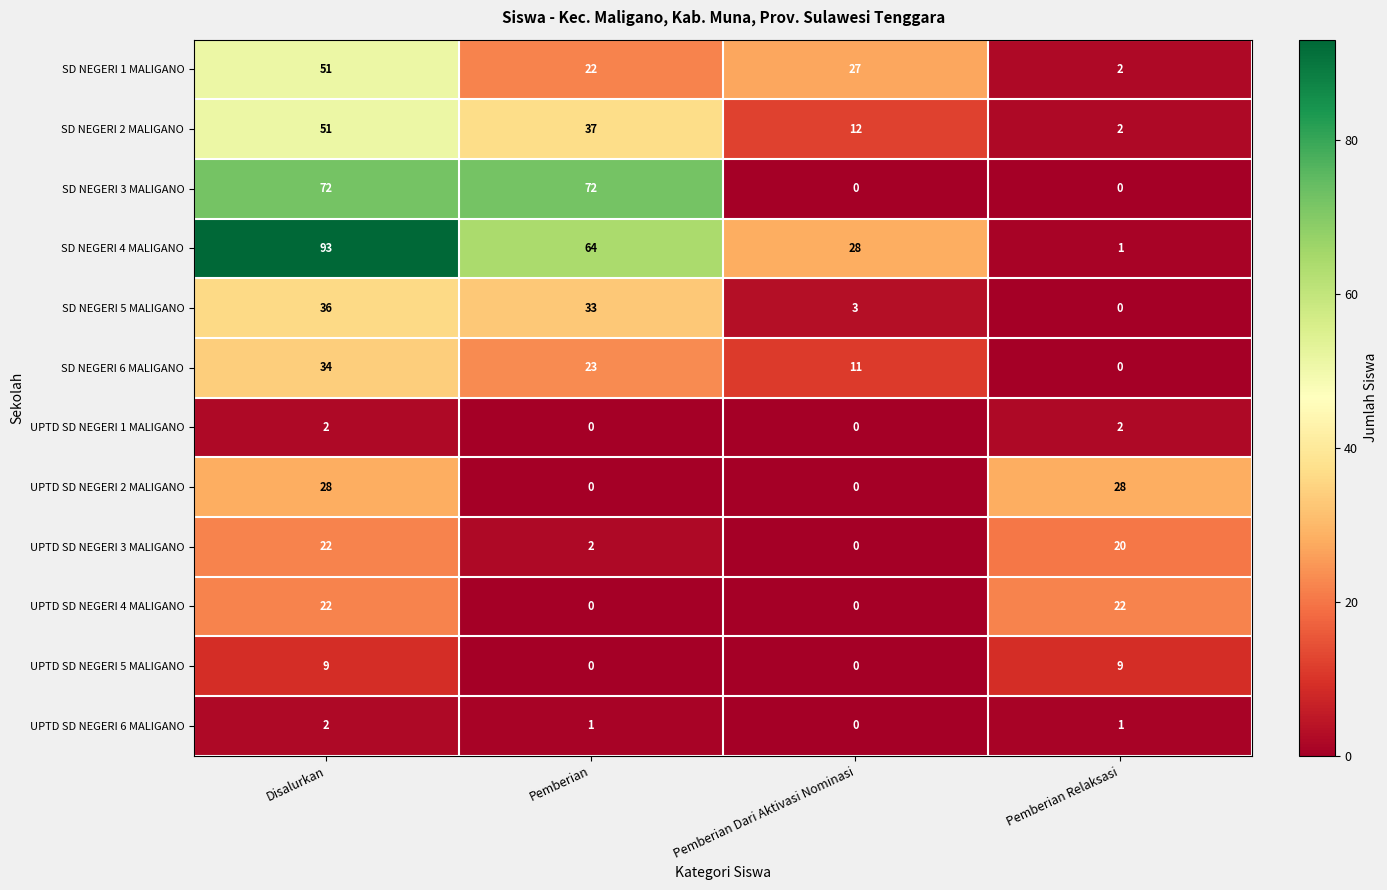

List the labels in order of SD NEGERI 2 MALIGANO value, largest first.

Disalurkan, Pemberian, Pemberian Dari Aktivasi Nominasi, Pemberian Relaksasi